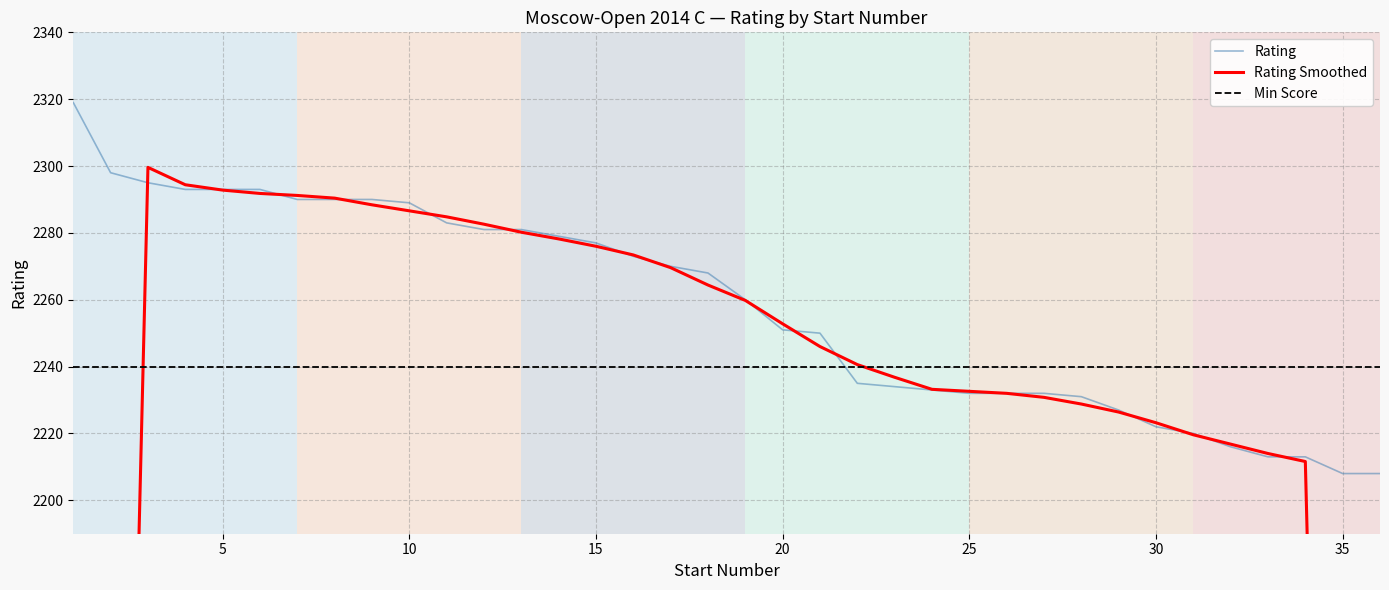

What is the greatest value displayed?

2319